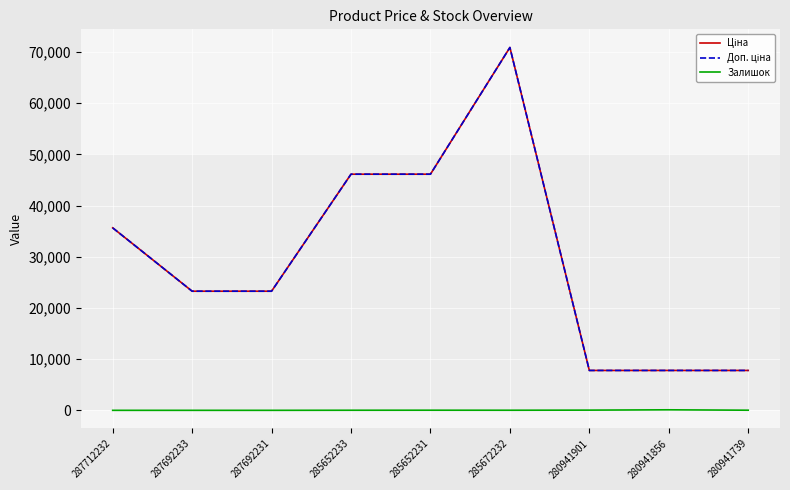

Rank the series at 287692231 from highest to lowest value.

Ціна, Доп. ціна, Залишок